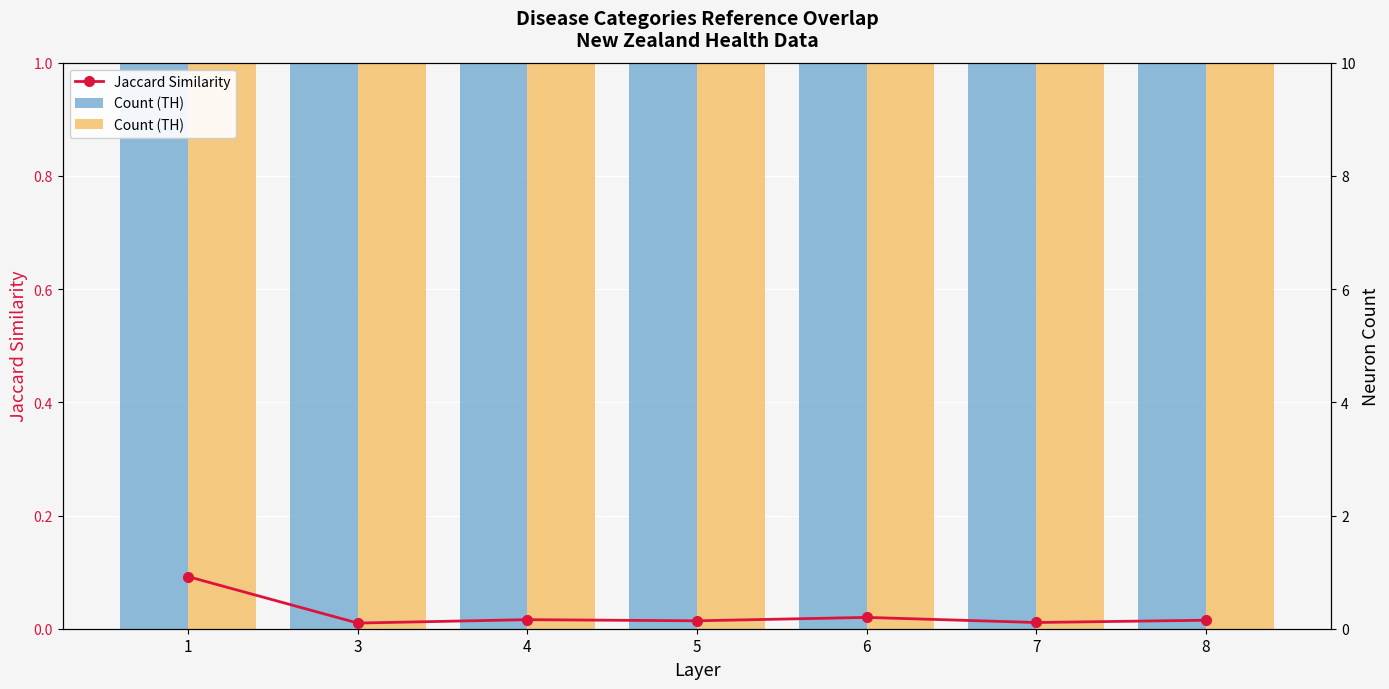

What is the value of the Count (TH) bar at the 2nd from the left?

3.0